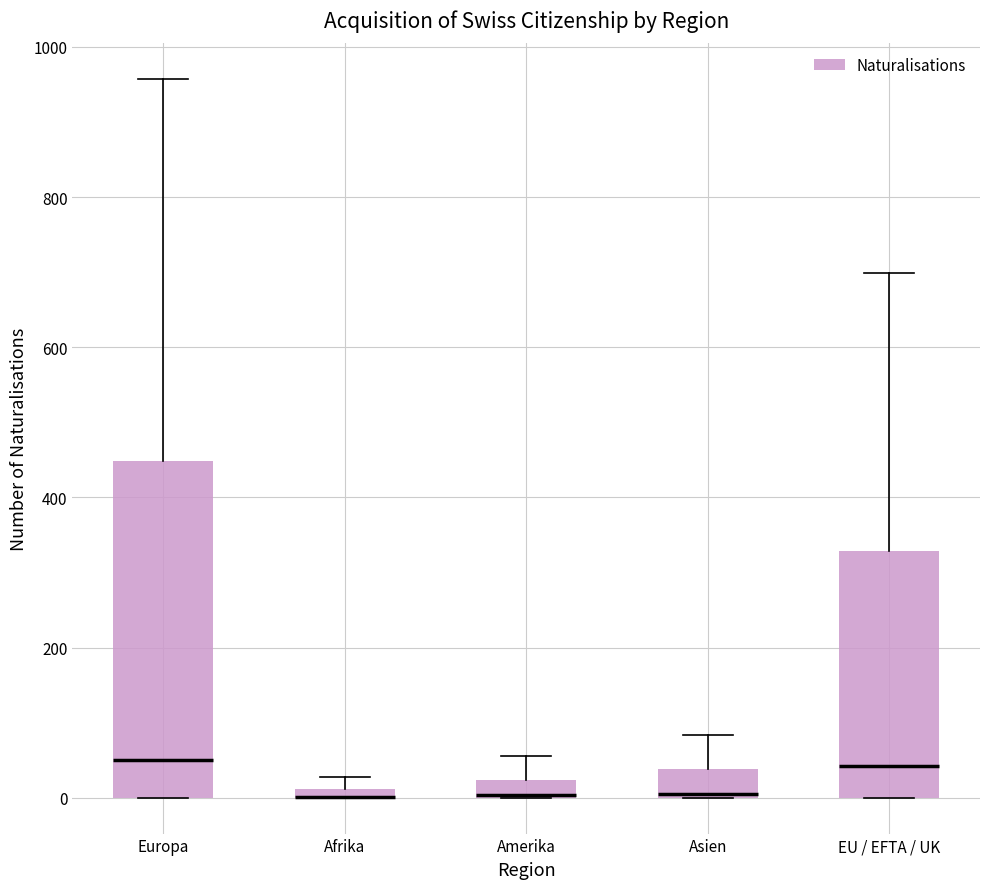

Where is the lower edge of the box for Europa on the y-axis? The values are not printed on the chart, so give them approximately, as read against the axis.

0